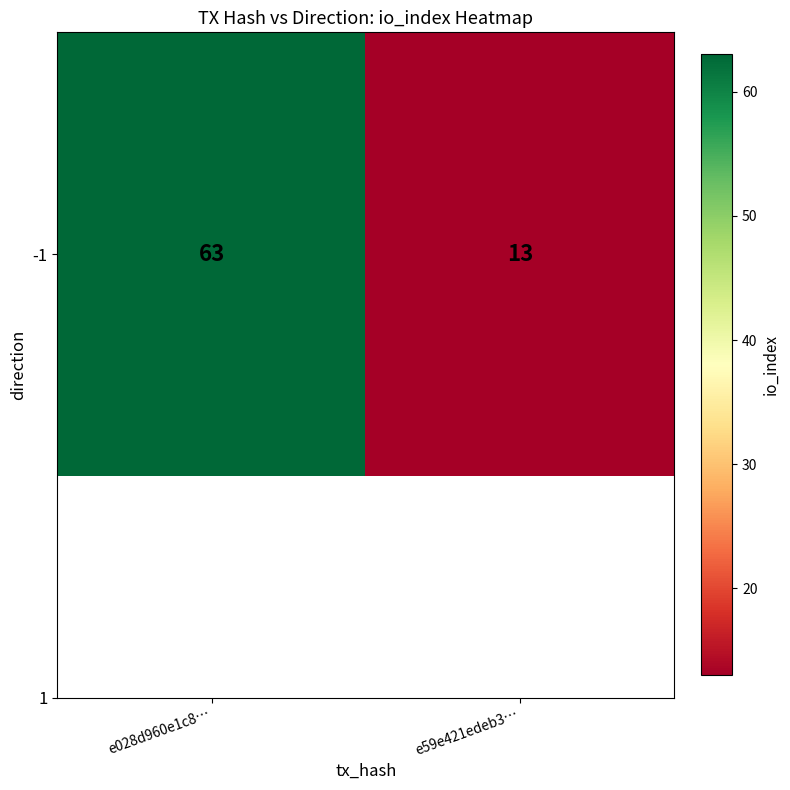

What is the approximate value at e59e421edeb3…?

13